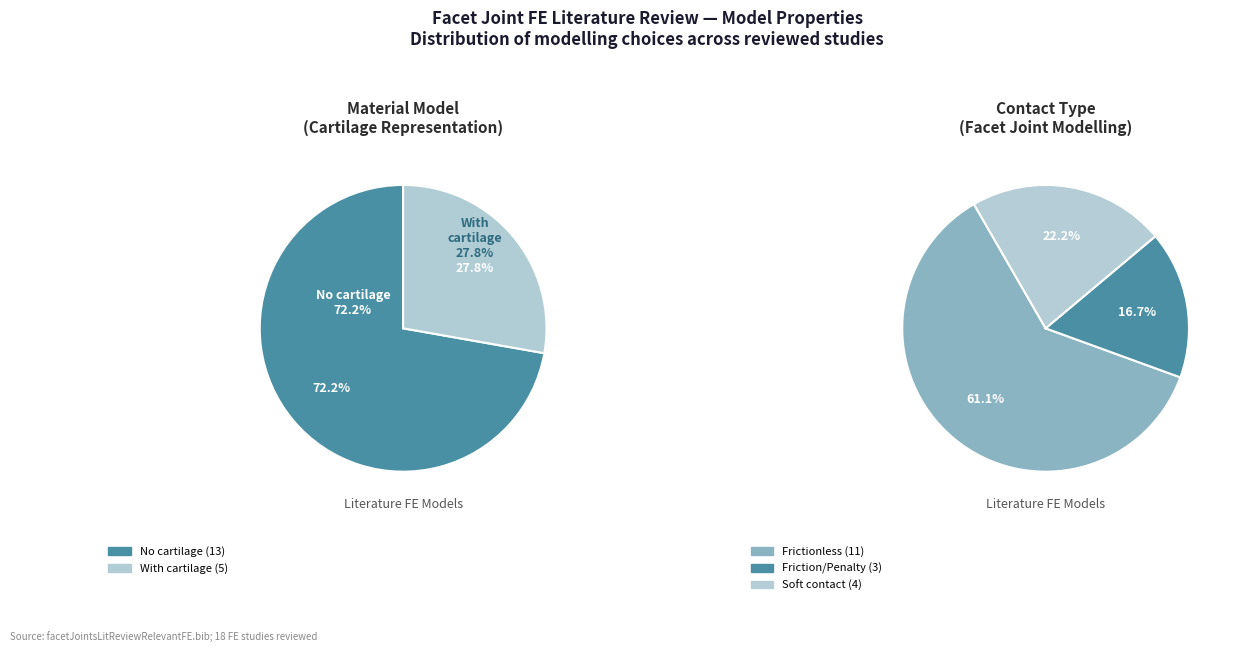

What is the ratio of the value at No cartilage to the value at With cartilage?

2.6